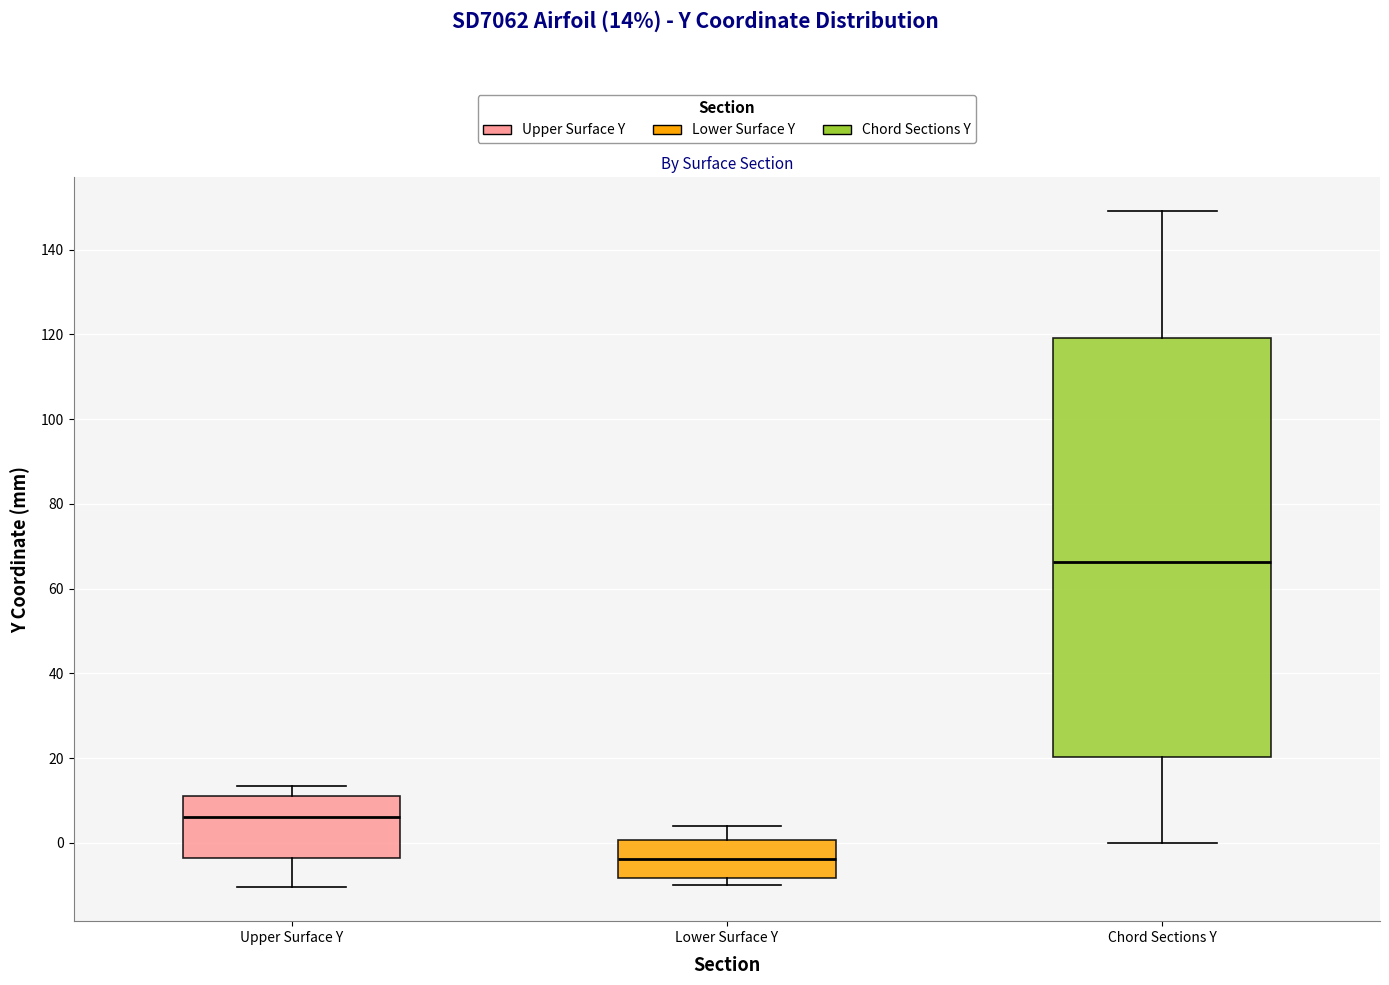

Reading left to right, transcribe this box plot: for each box, give where its median line is, the range the box spans, and where its two whiskers end, as read against the y-axis. The values are not printed on the chart, so give them approximately, as read against the axis.

Upper Surface Y: median 6, box -4 to 12, whiskers -10 to 14
Lower Surface Y: median -4, box -8 to 0, whiskers -10 to 4
Chord Sections Y: median 66, box 20 to 120, whiskers 0 to 150